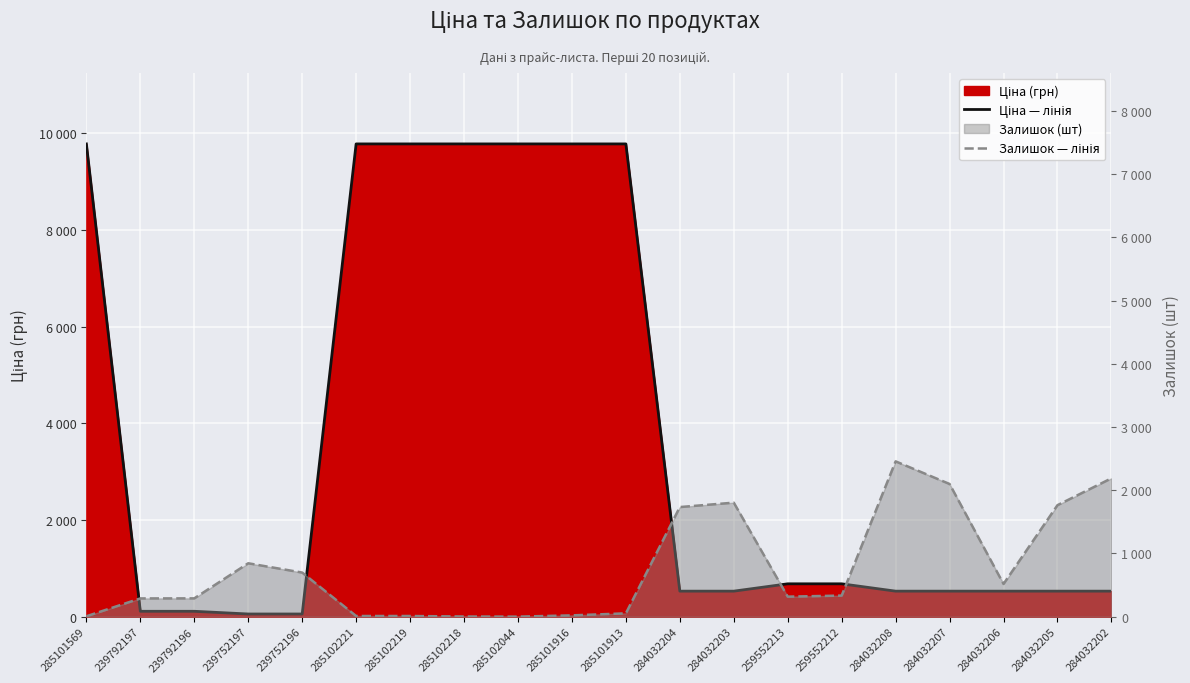

Where is Залишок — лінія nearest to the value 1229?

239752197